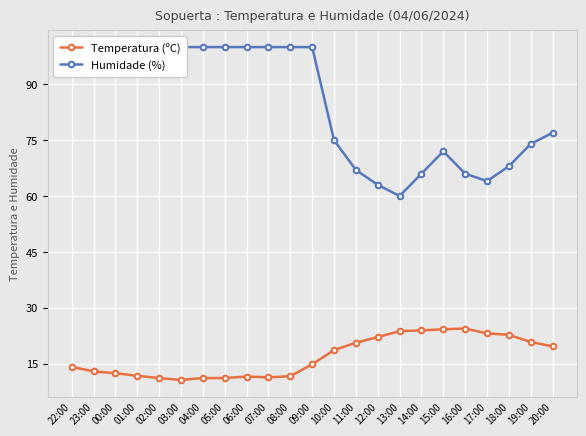

The Humidade (%) series shows 174.3 at 05:00. True or false?

False